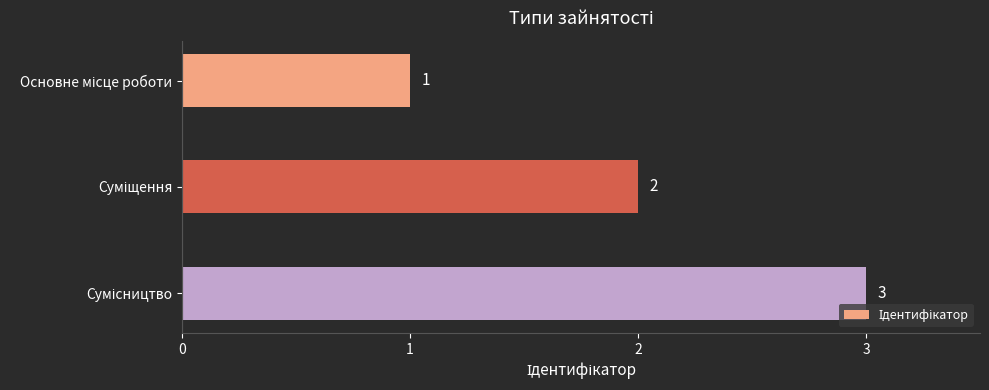

Count the values in the range 1 to 3.

3